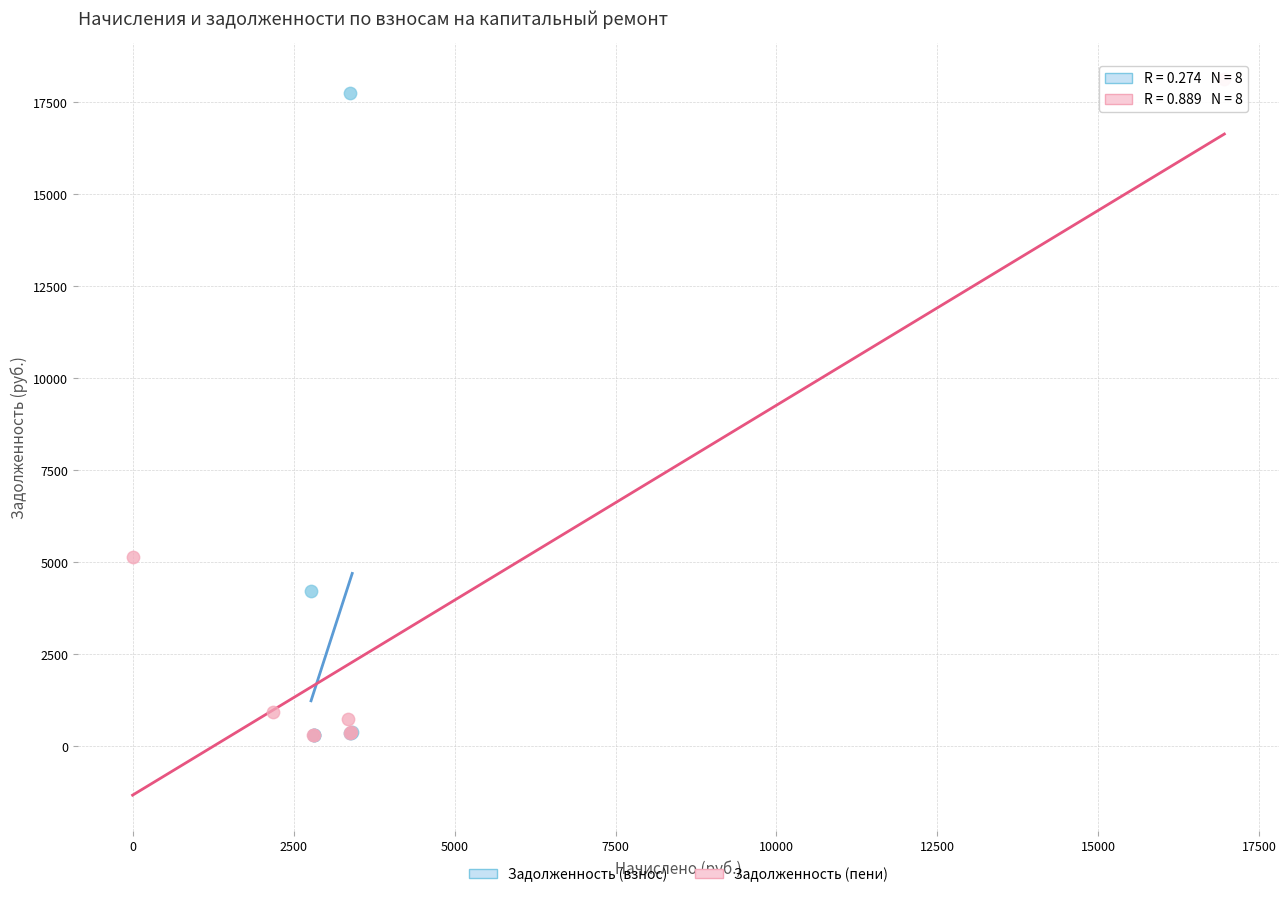

What are all the series names shown in the legend?

Задолженность (взнос), Задолженность (пени)